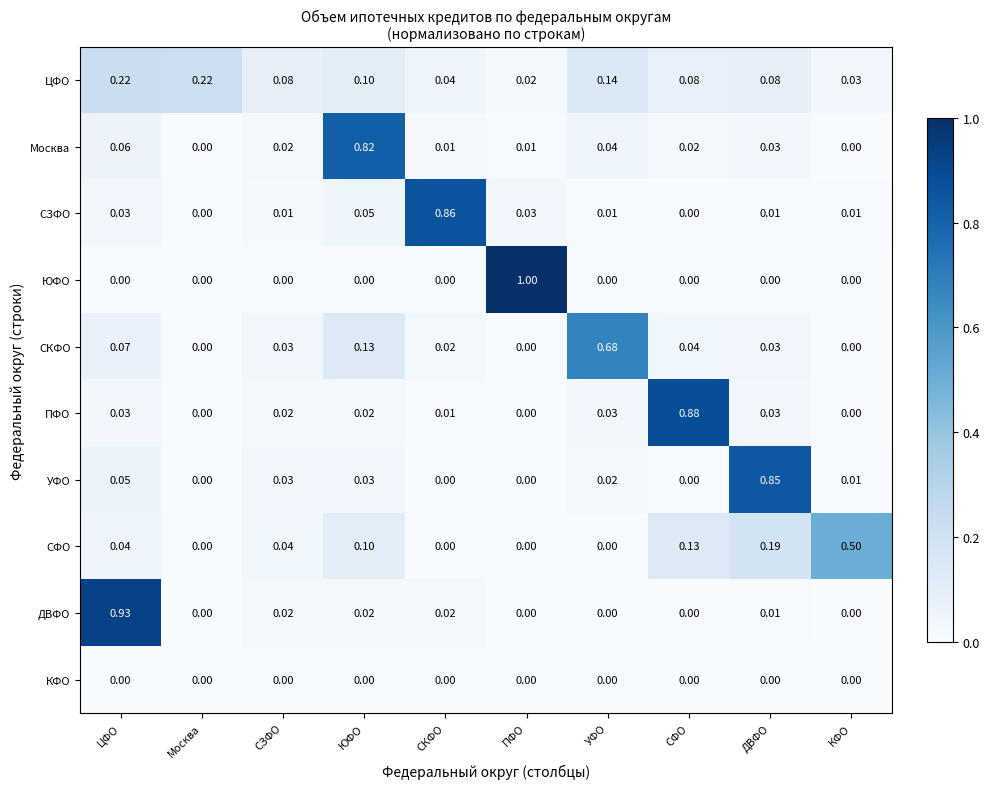

Which category has the highest value in the ЮФО series?

ПФО